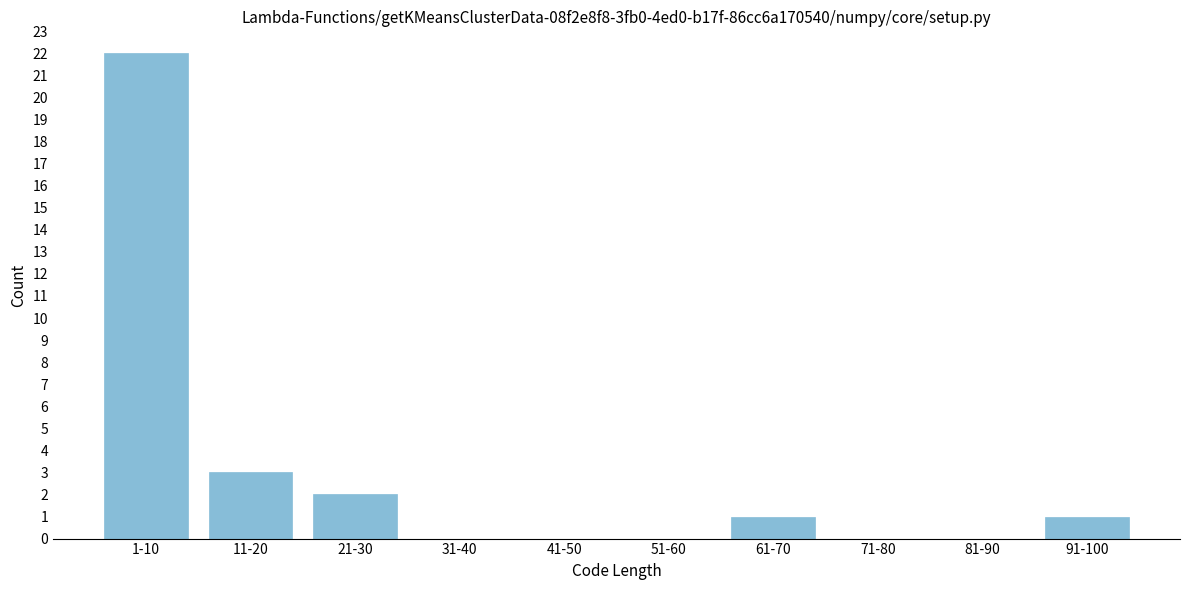

Reading right to left, list all the values displayed in this chart.

91-100=1	81-90=0	71-80=0	61-70=1	51-60=0	41-50=0	31-40=0	21-30=2	11-20=3	1-10=22